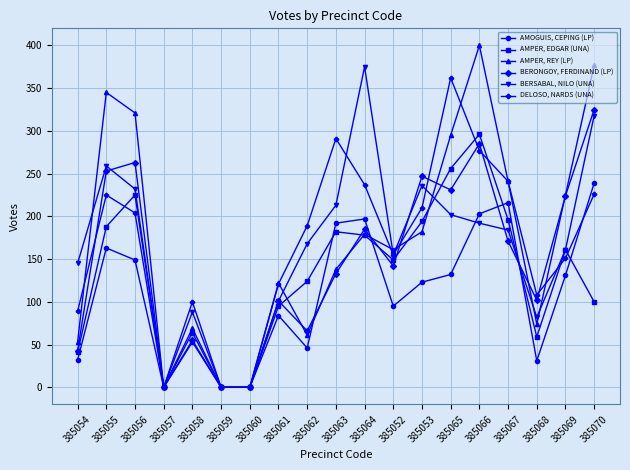

At how many categories does at least one series exceed 298?

6